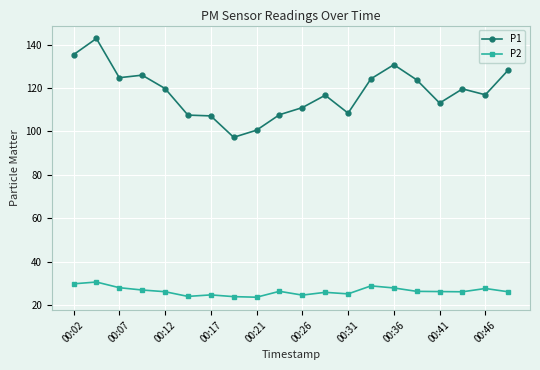

What is the value of the P2 point at the 15th from the left?

27.9